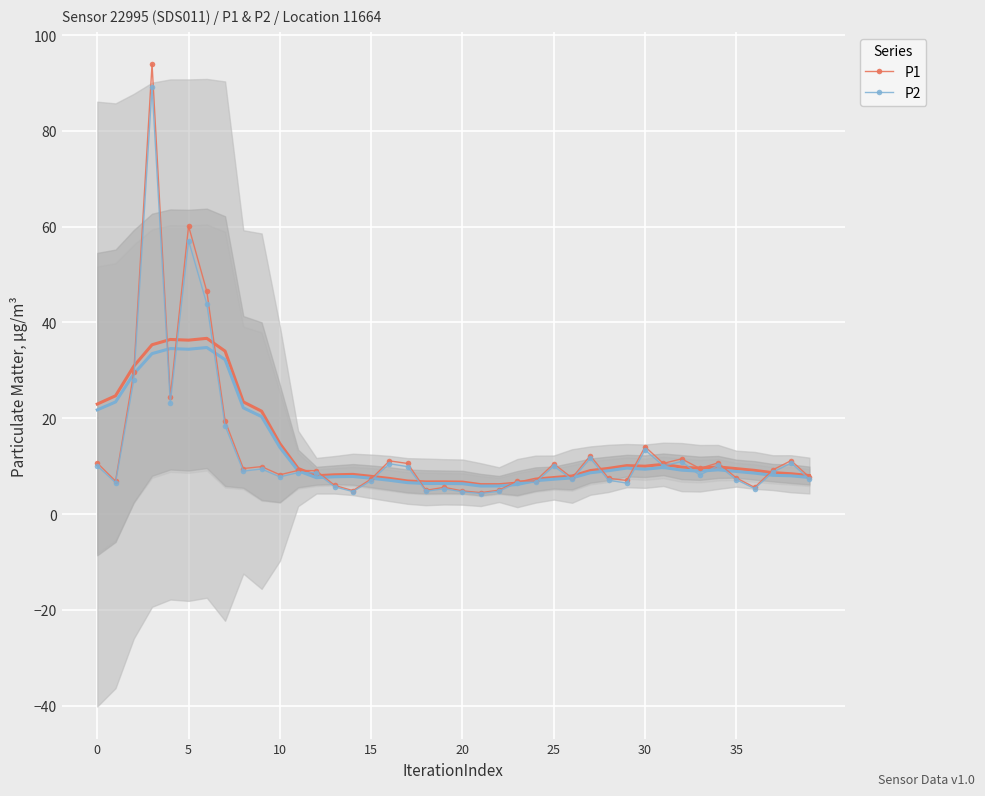

At how many categories does at least one series exceed 7?

28